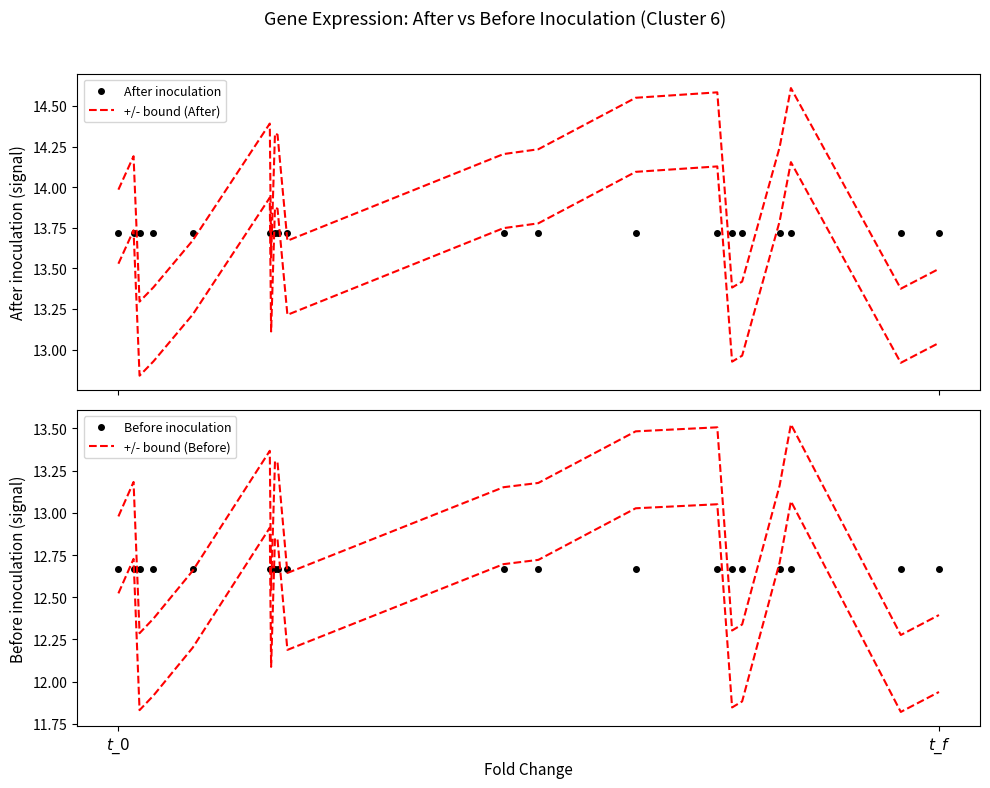

Which series ends up on top after the final intersection of +/- bound (Before) and Before inoculation?

Before inoculation